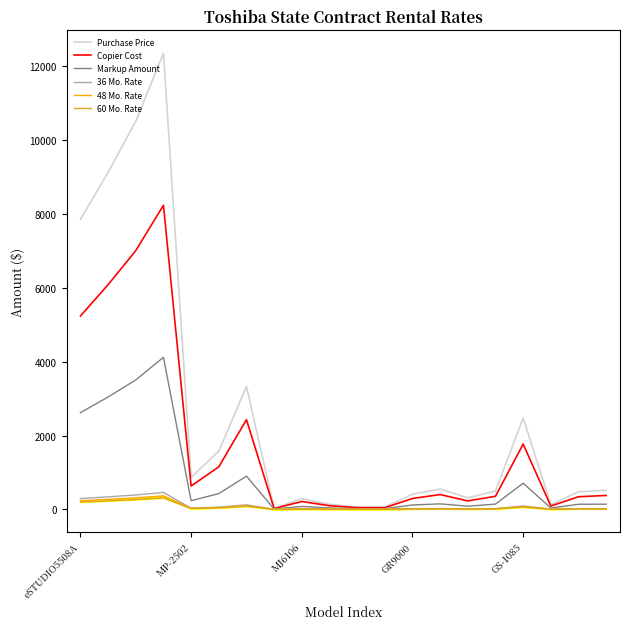

True or false: 36 Mo. Rate and Markup Amount intersect in this chart.

False